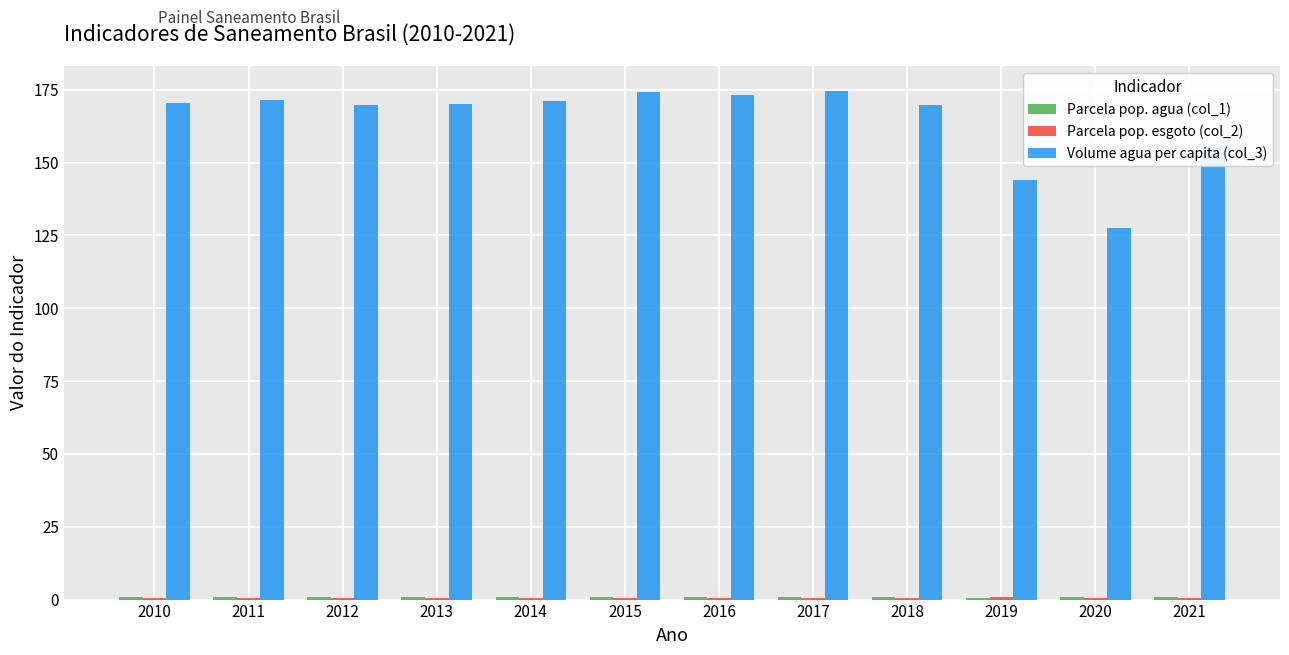

Which series has the widest spread of values?

Volume agua per capita (col_3)